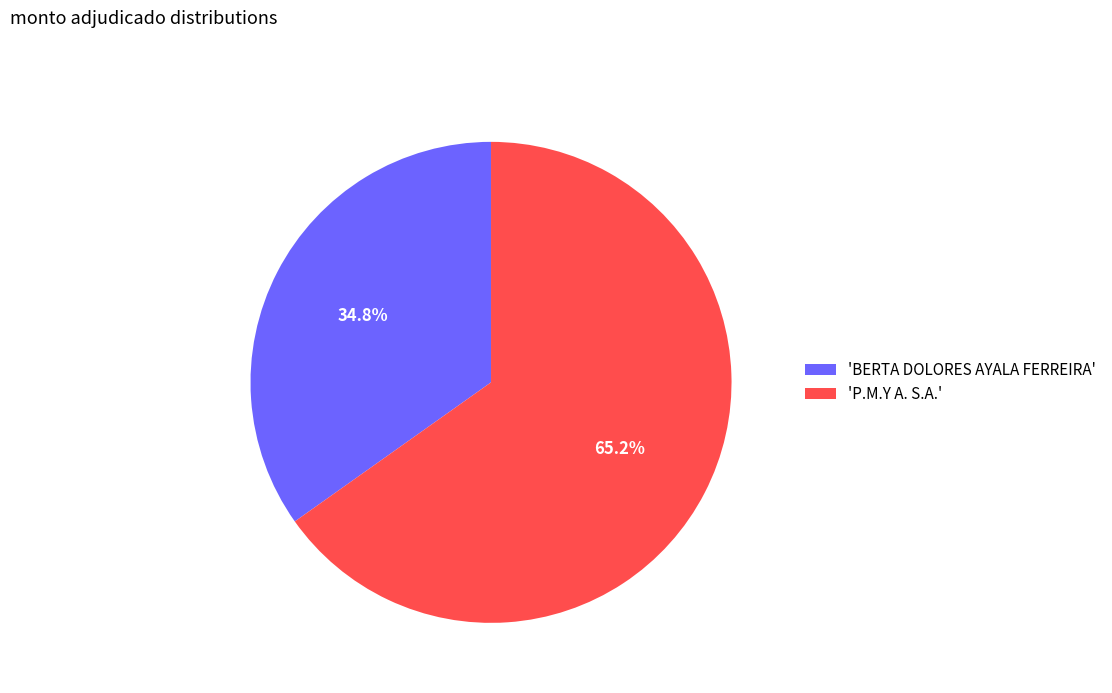

How many slices are in this pie chart?

2